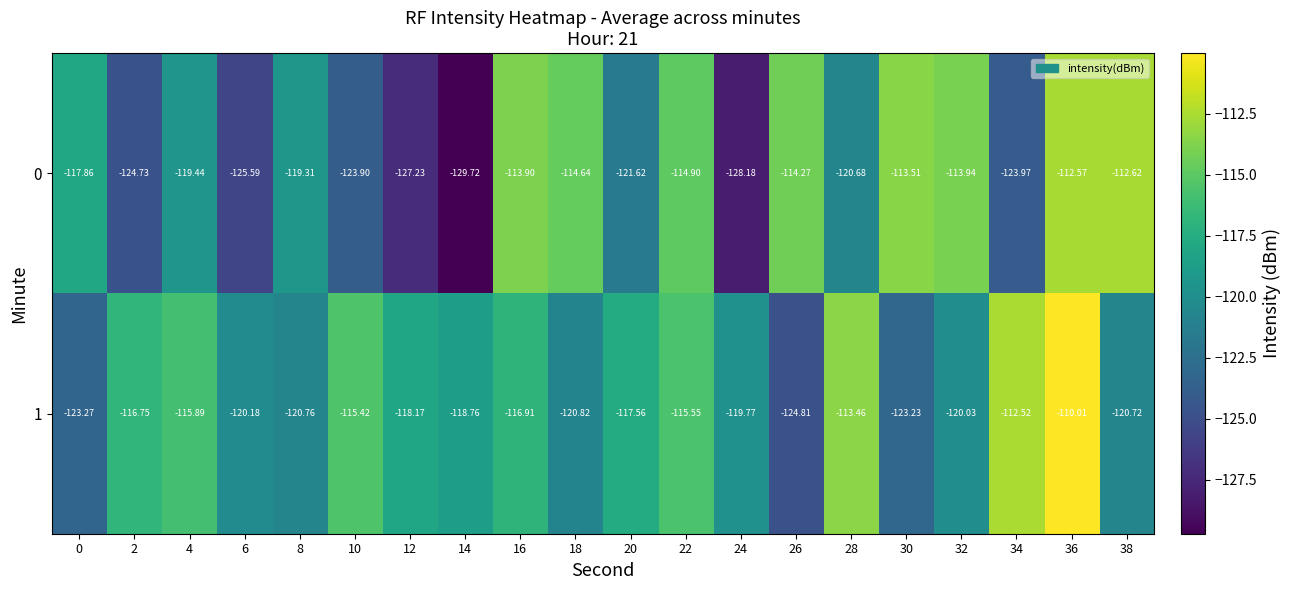

What is the total value across all series at 8?

-240.1